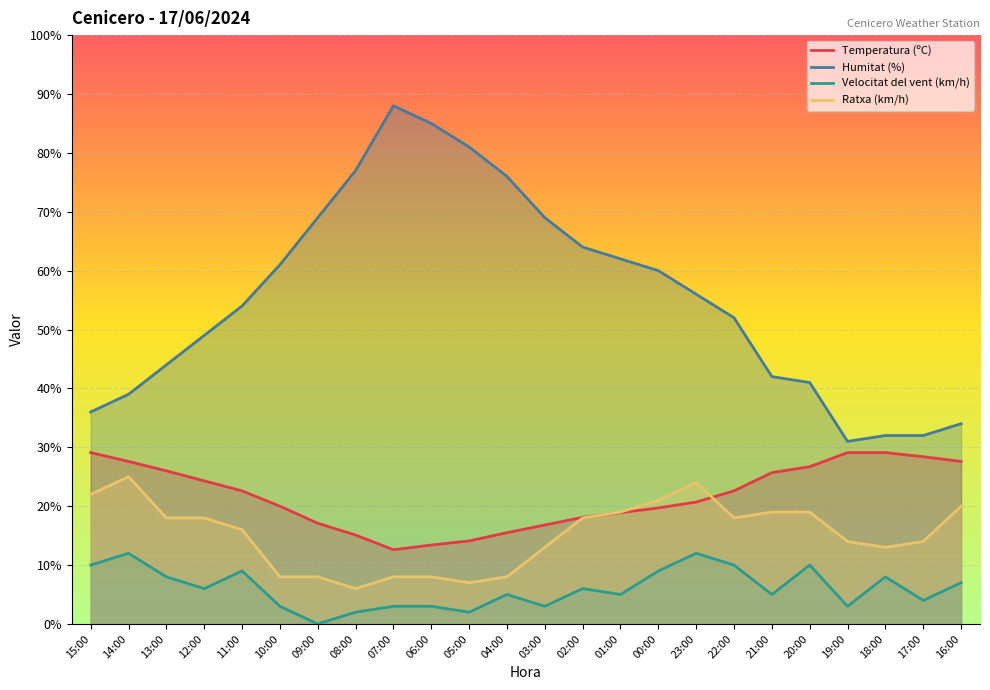

How many lines are shown in the chart?

4